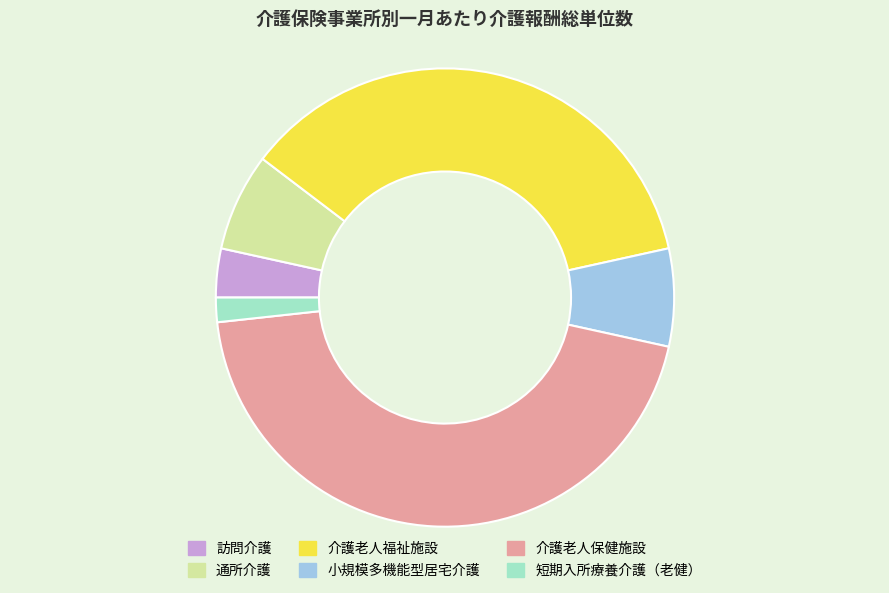

Is the sum of 介護老人保健施設 and 短期入所療養介護（老健） greater than half?

No